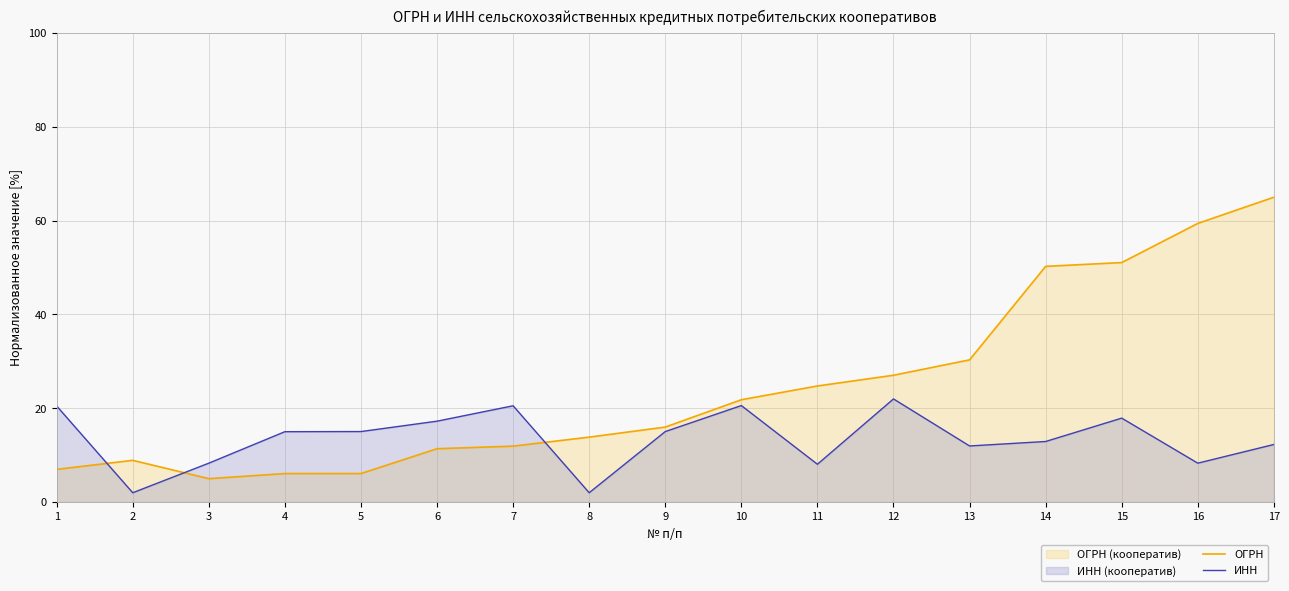

At 13, list the series in order from largest to smallest.

ОГРН, ИНН